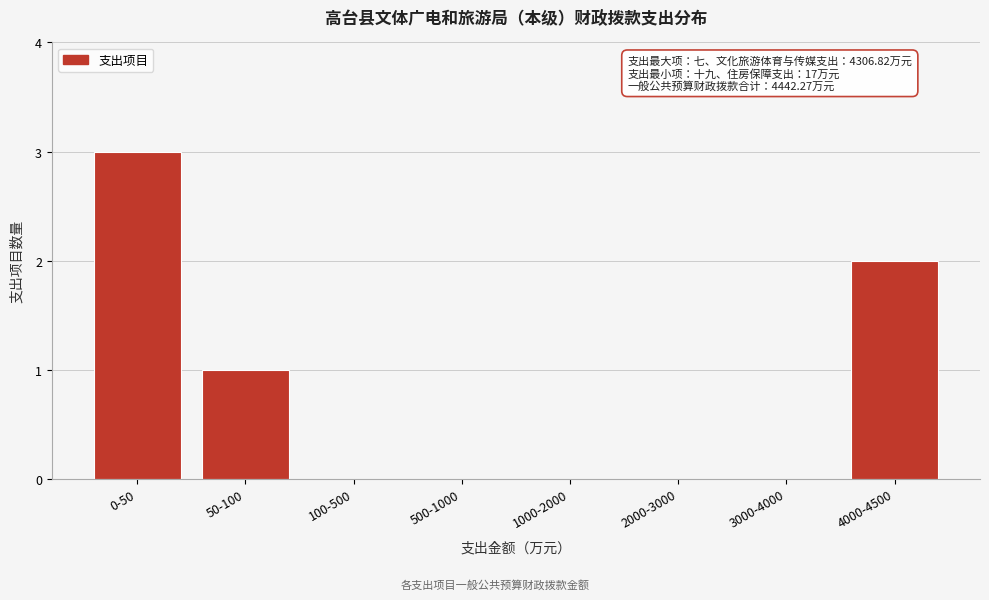

Reading left to right, list all the values displayed in this chart.

0-50=3	50-100=1	100-500=0	500-1000=0	1000-2000=0	2000-3000=0	3000-4000=0	4000-4500=2